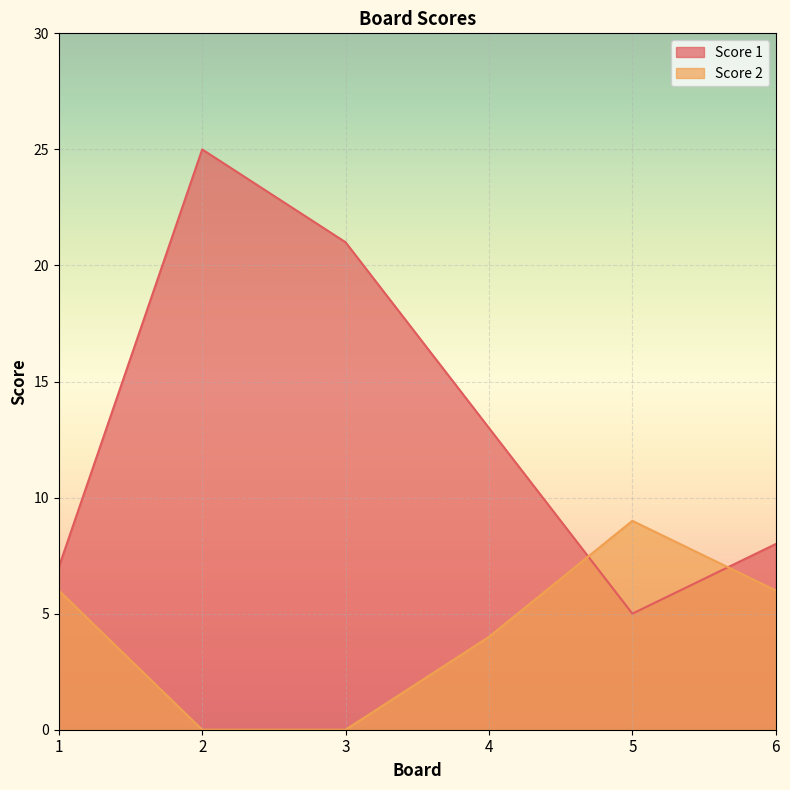

List the series in order of their overall mean, highest first.

Score 1, Score 2